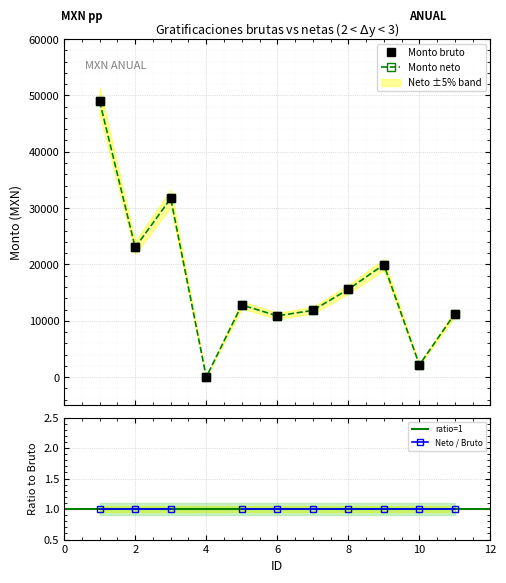

Rank the categories by Monto bruto value from lowest to highest.

4, 10, 6, 11, 7, 5, 8, 9, 2, 3, 1